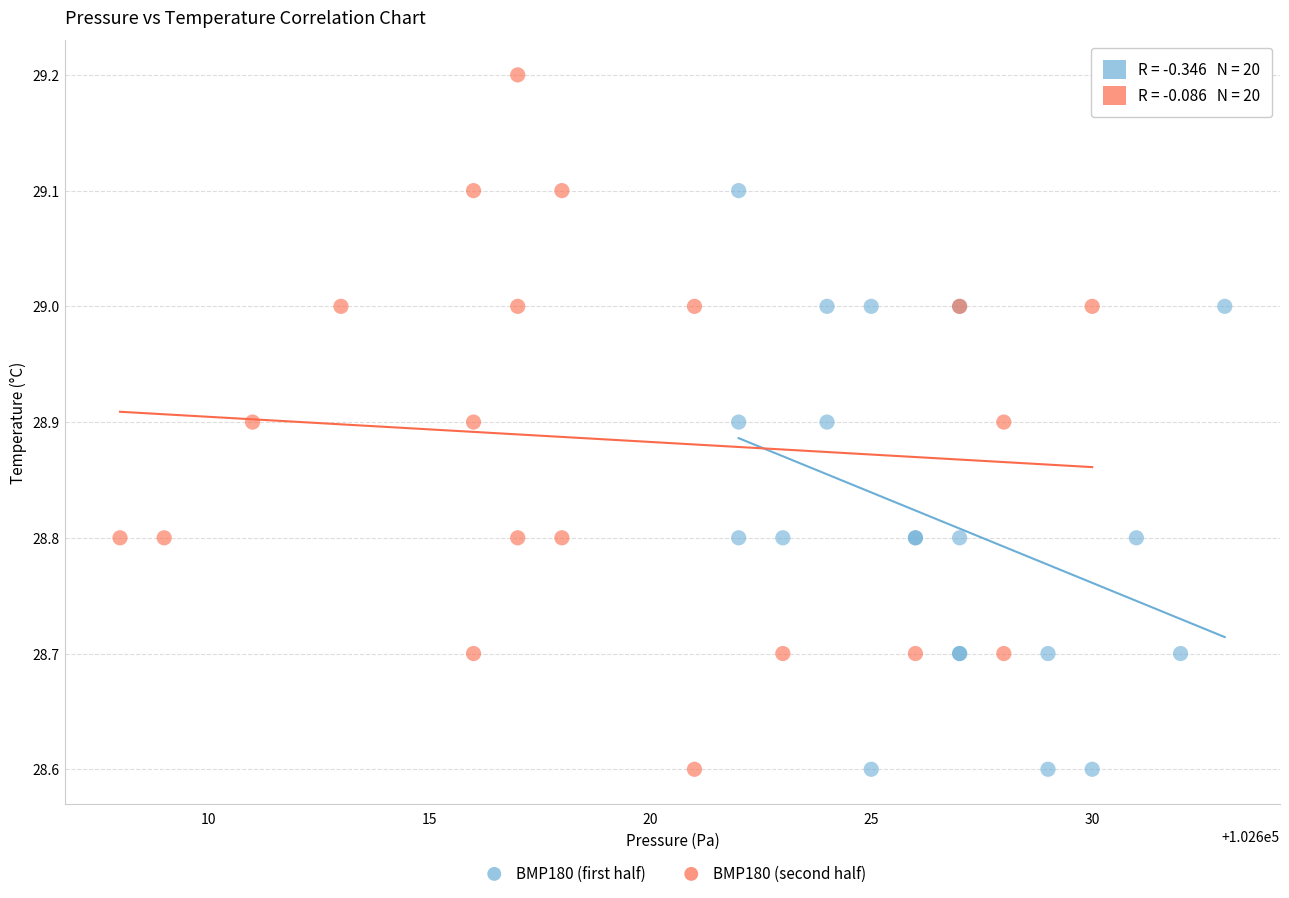

Which series has the widest spread of Y values?

BMP180 (second half)